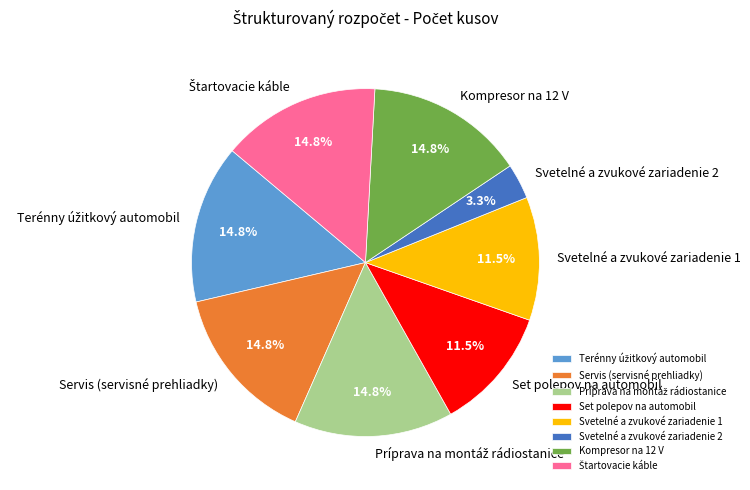

To the nearest percent, what percentage of the pie is Servis (servisné prehliadky)?

15%